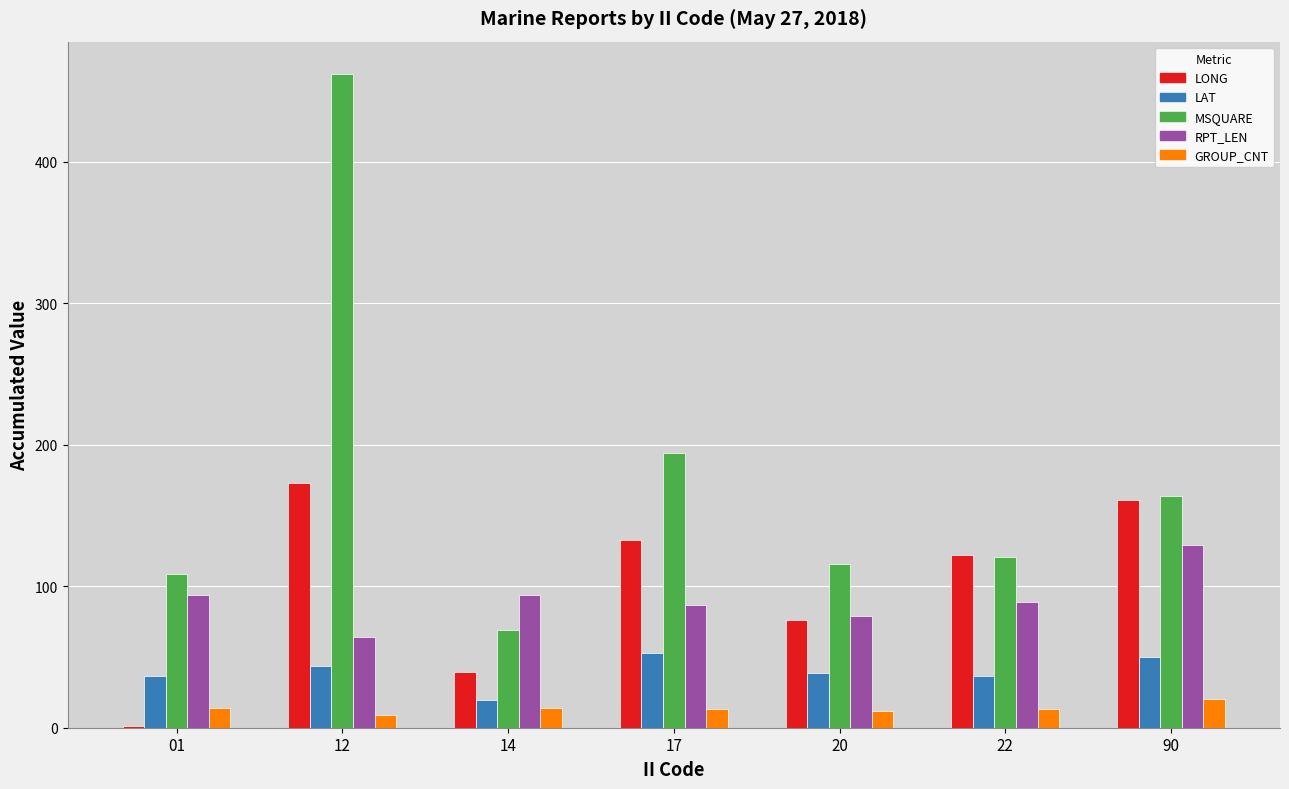

What are all the series names shown in the legend?

LONG, LAT, MSQUARE, RPT_LEN, GROUP_CNT